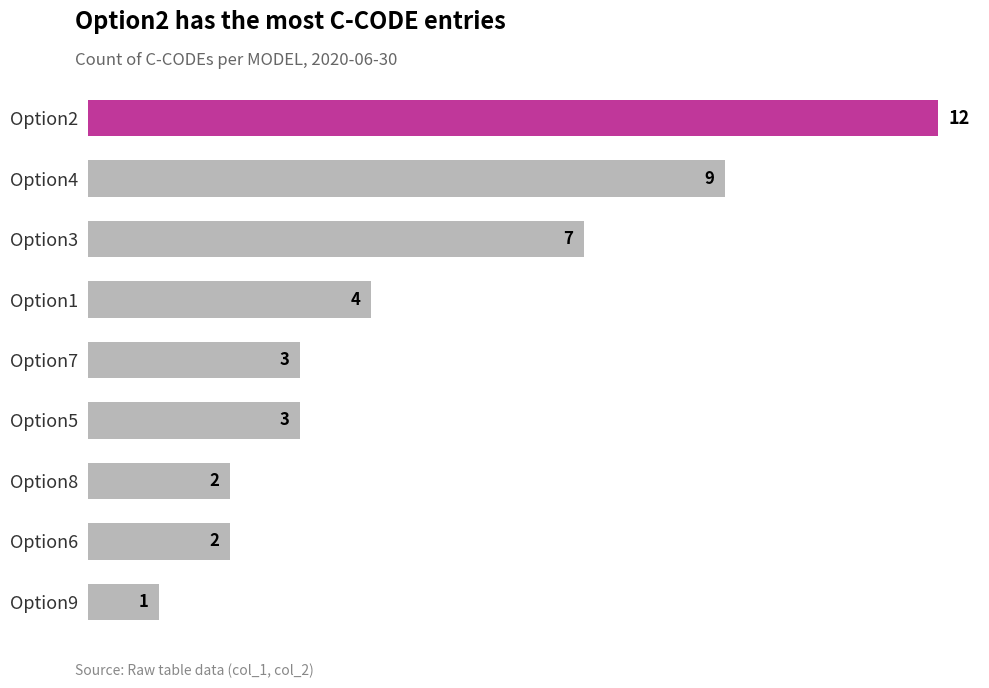

What is the change in value from Option8 to Option5?

+1